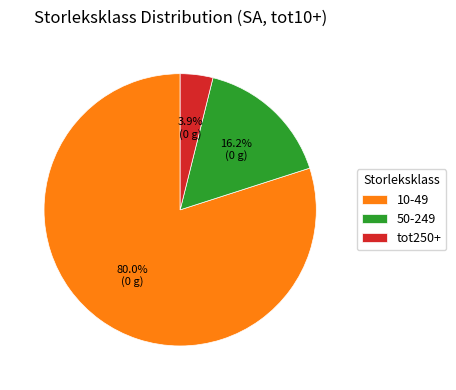

Is there a majority slice in this chart?

Yes